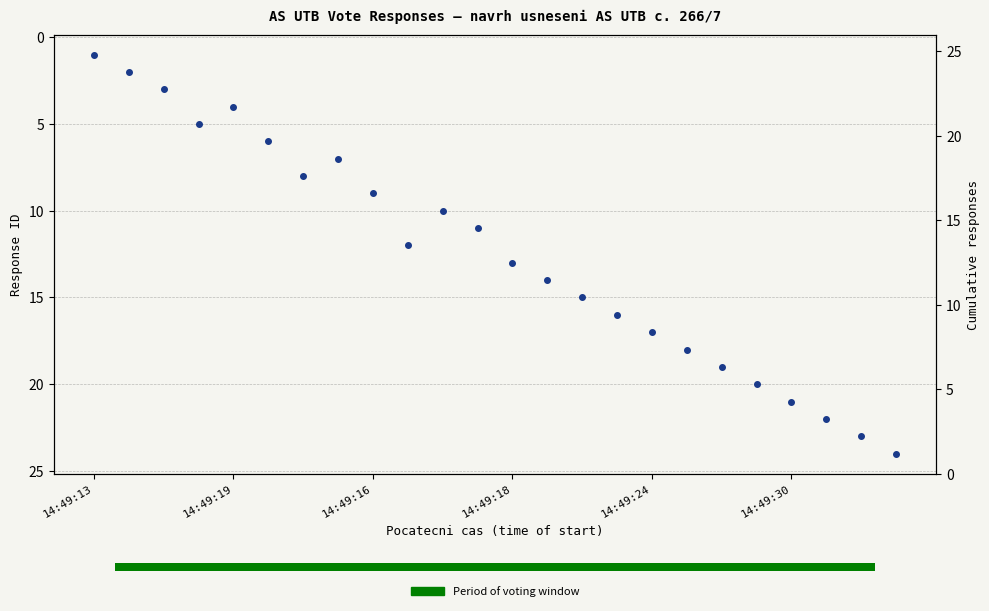

Rank the series by their maximum value, from highest to lowest.

Response ID, Cumulative responses